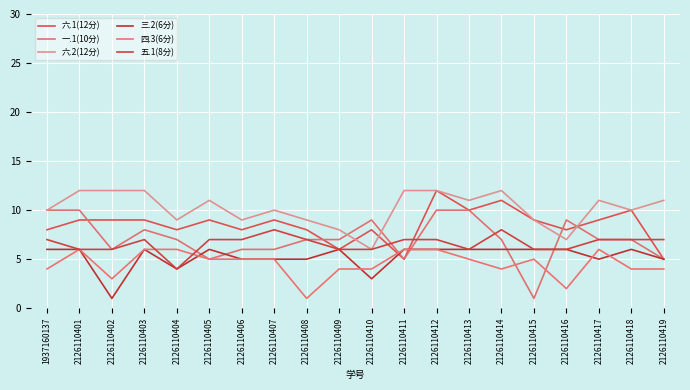

Rank the series by their maximum value, from lowest to highest.

三.2(6分), 四.3(6分), 五.1(8分), 一.1(10分), 六.1(12分), 六.2(12分)